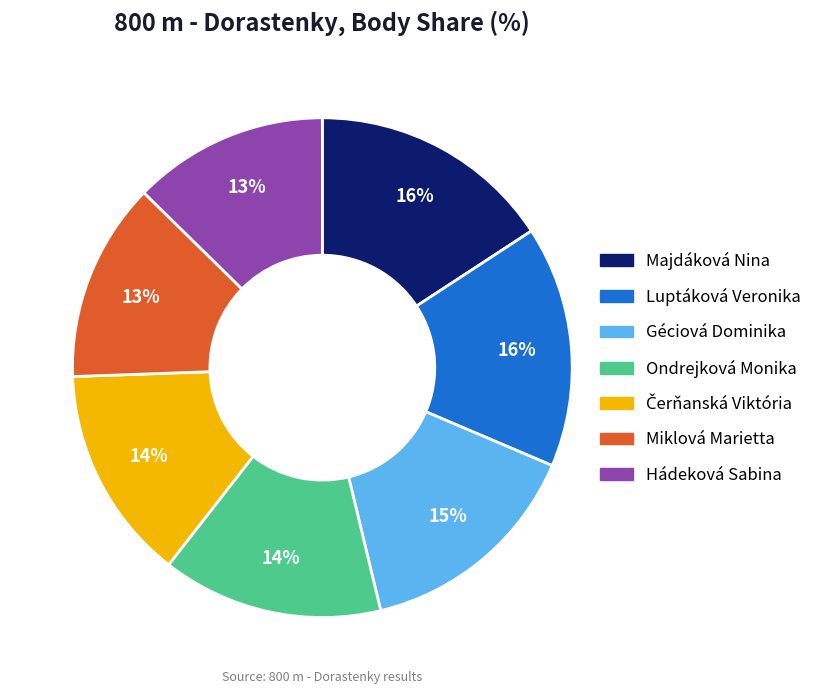

True or false: Majdáková Nina accounts for 16% of the total.

True